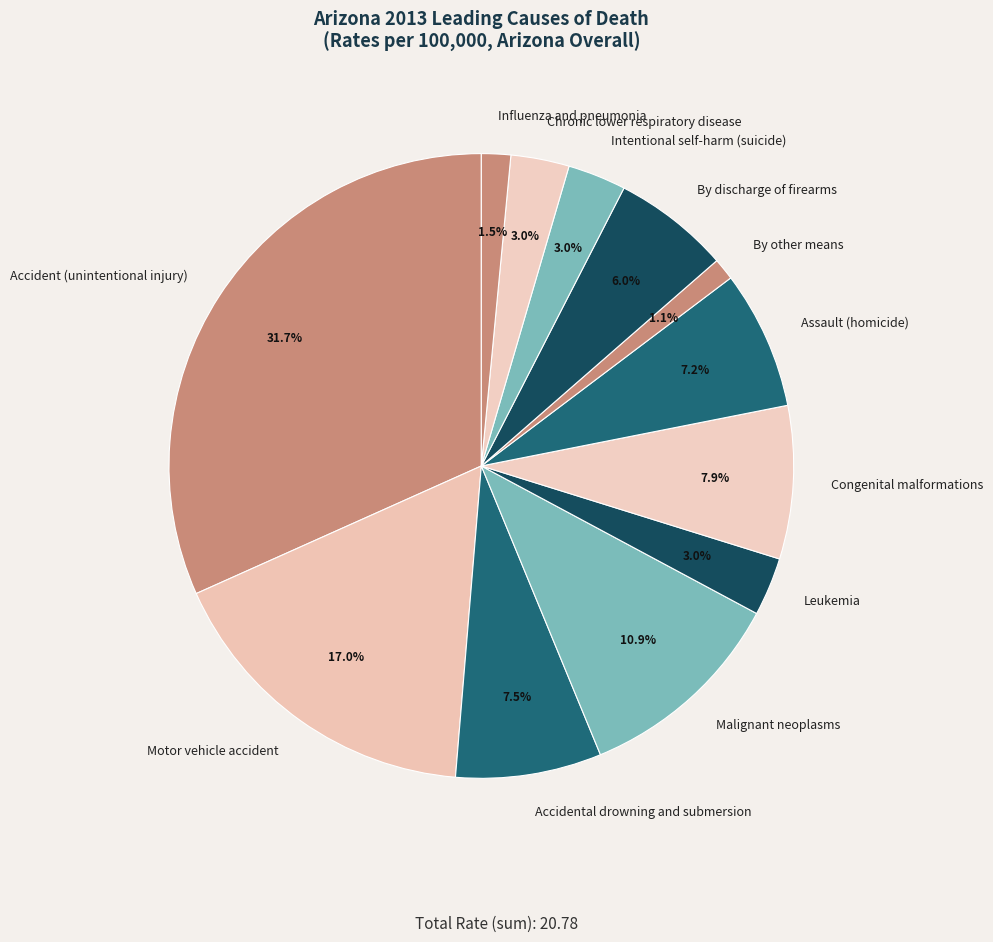

To the nearest percent, what is the combined percentage of By other means and Motor vehicle accident?

18%